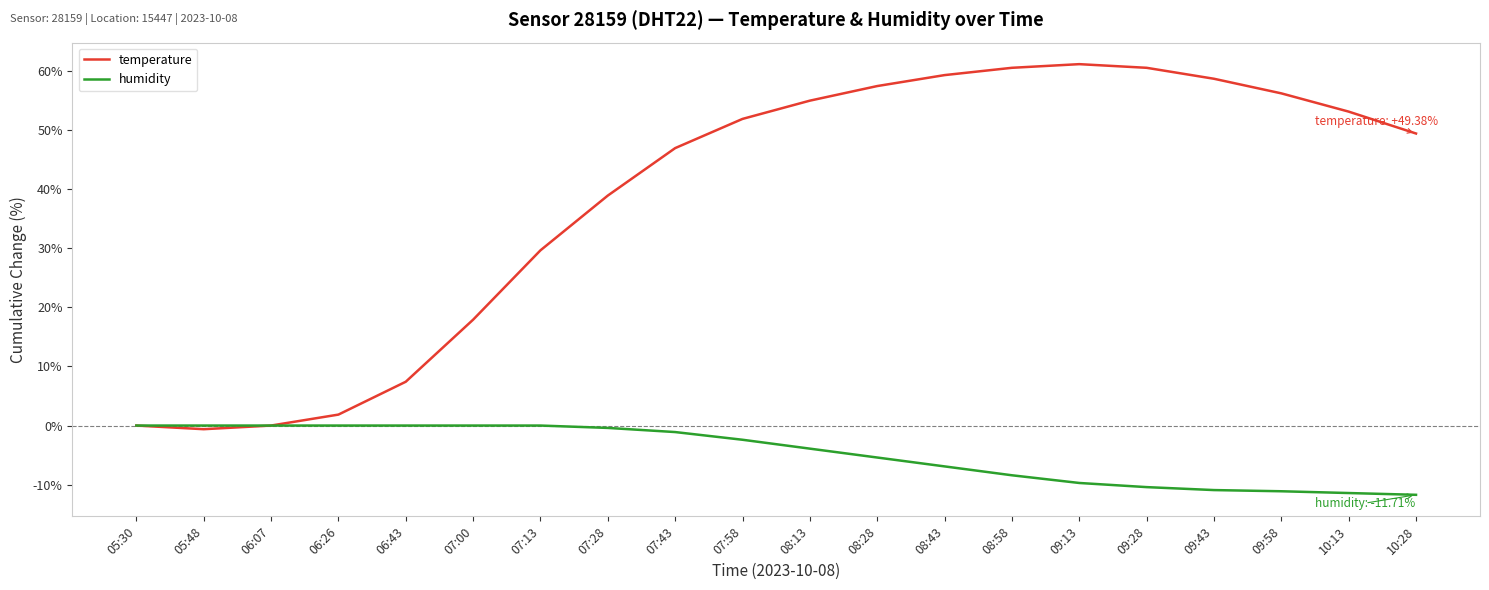

What is the smallest value displayed?

-11.7